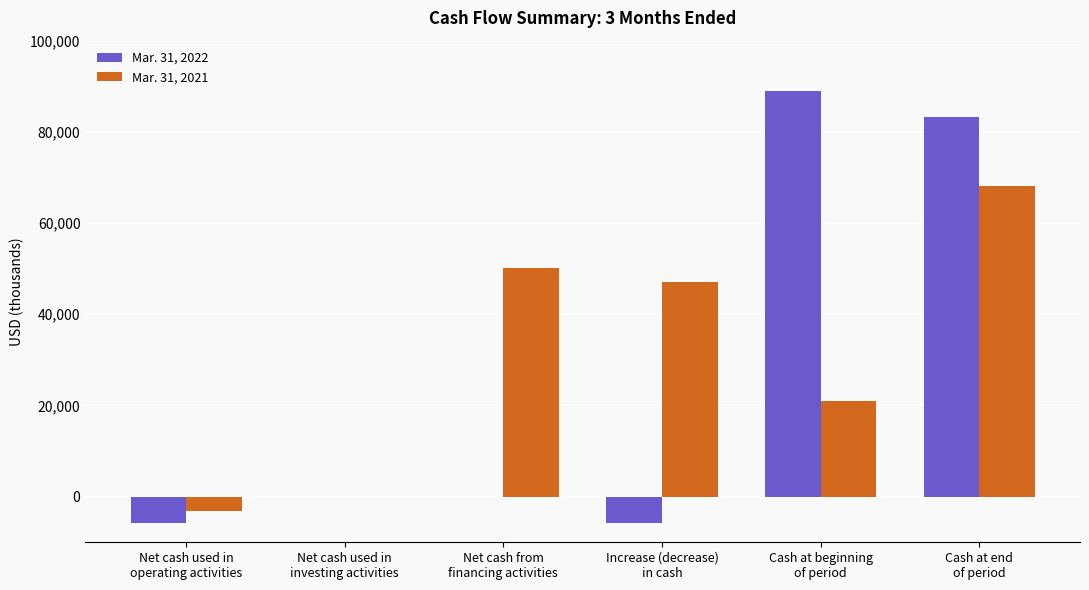

Is it true that Mar. 31, 2022 equals 132811 at Cash at end
of period?

False